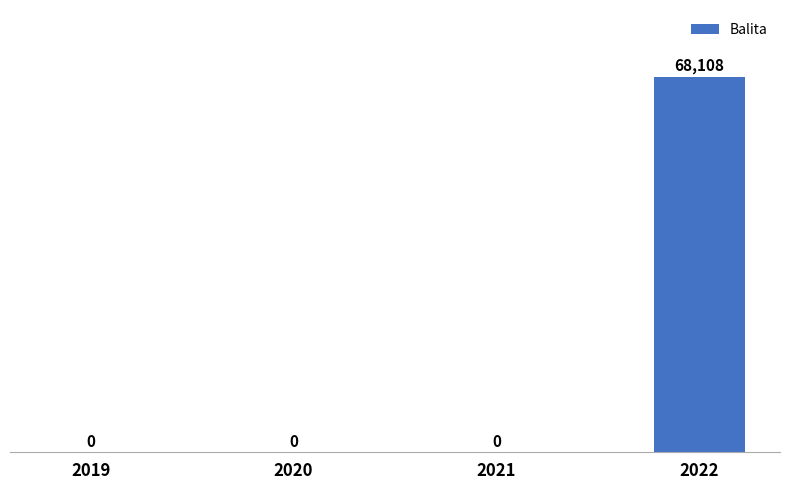

How many data points are above 0?

1